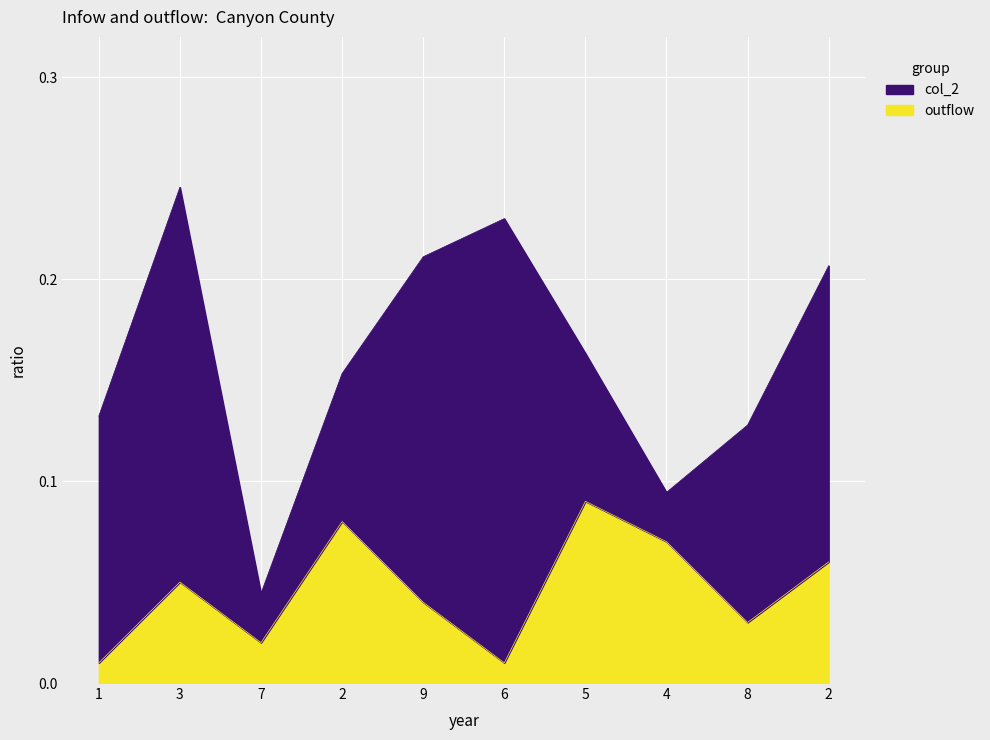

What are all the series names shown in the legend?

col_2, outflow